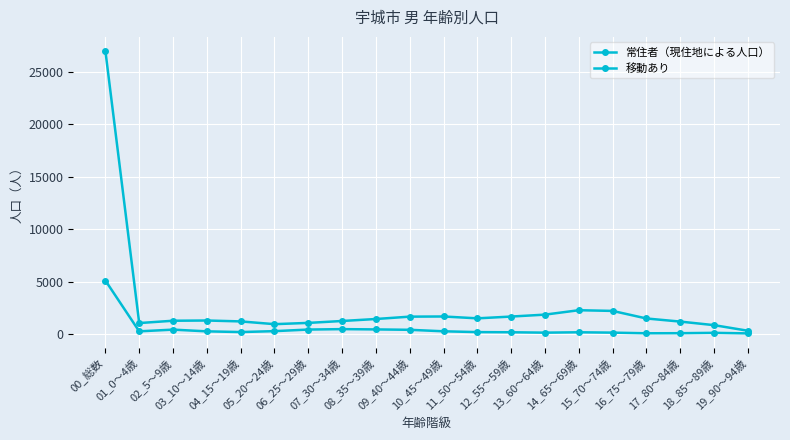

Reading right to left, transcribe all the data shown in this chart.

常住者（現住地による人口）: 345	878	1217	1513	2234	2300	1880	1696	1526	1703	1688	1463	1274	1092	972	1234	1320	1298	1077	26991
移動あり: 92	145	111	103	165	198	163	200	215	292	434	471	499	458	306	220	287	451	288	5128